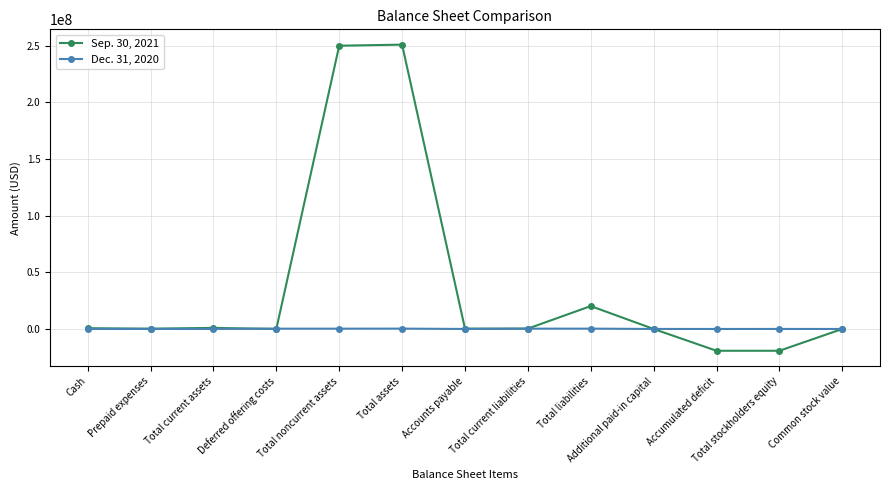

What is the difference between the highest and lowest values at Deferred offering costs?

265933